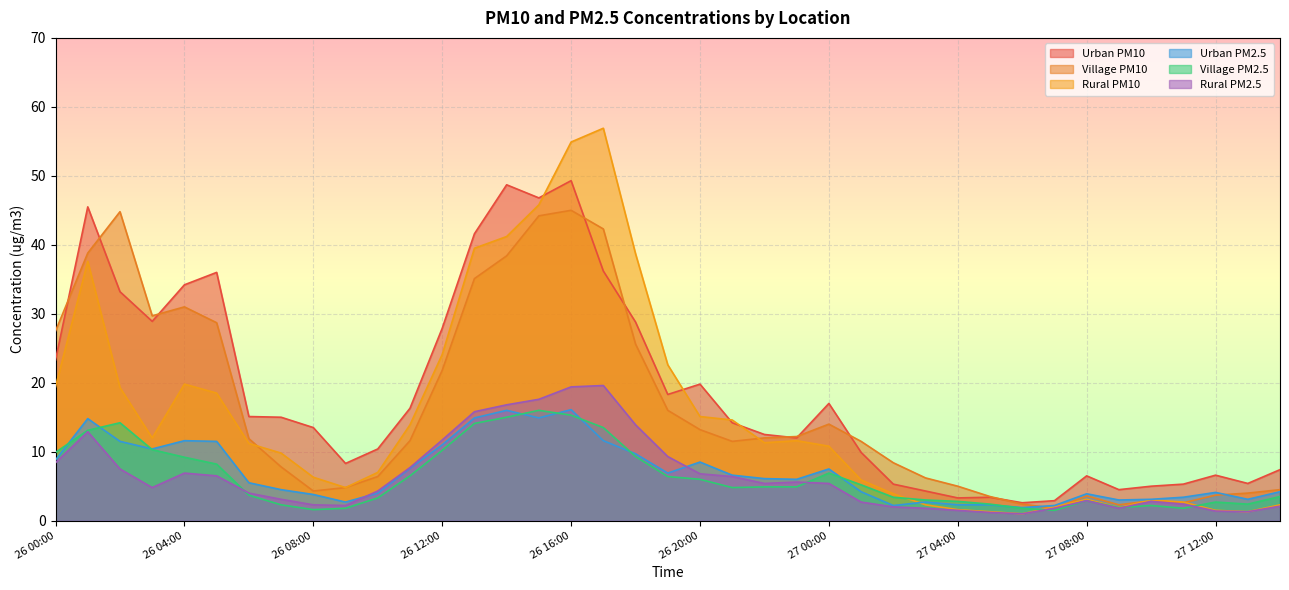

What is the difference between the maximum and second lowest values in the Village PM10 series?

42.7